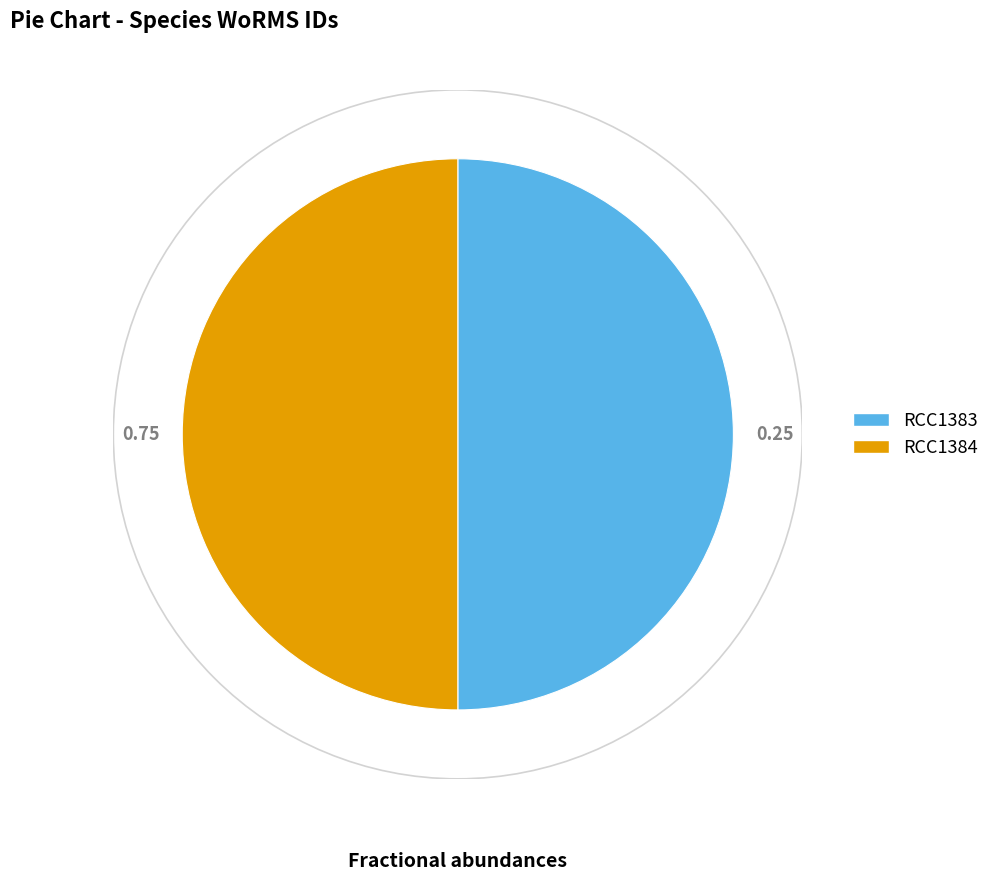

Do RCC1383 and RCC1384 together represent more than half of the pie?

Yes